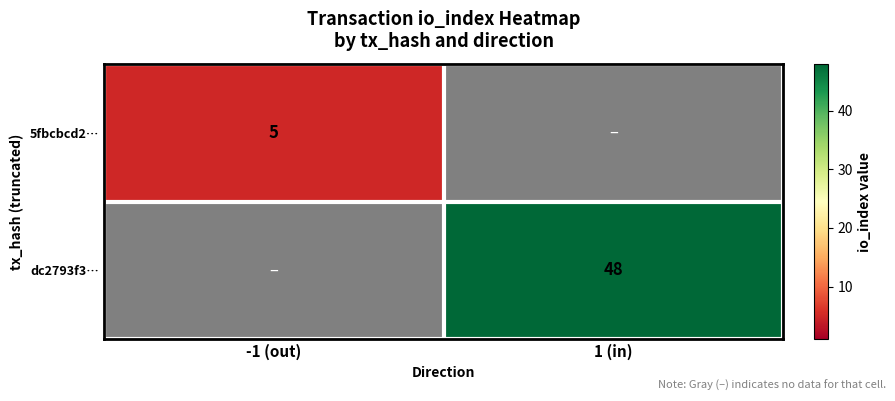

At which category does the chart reach its minimum across all series?

-1 (out)